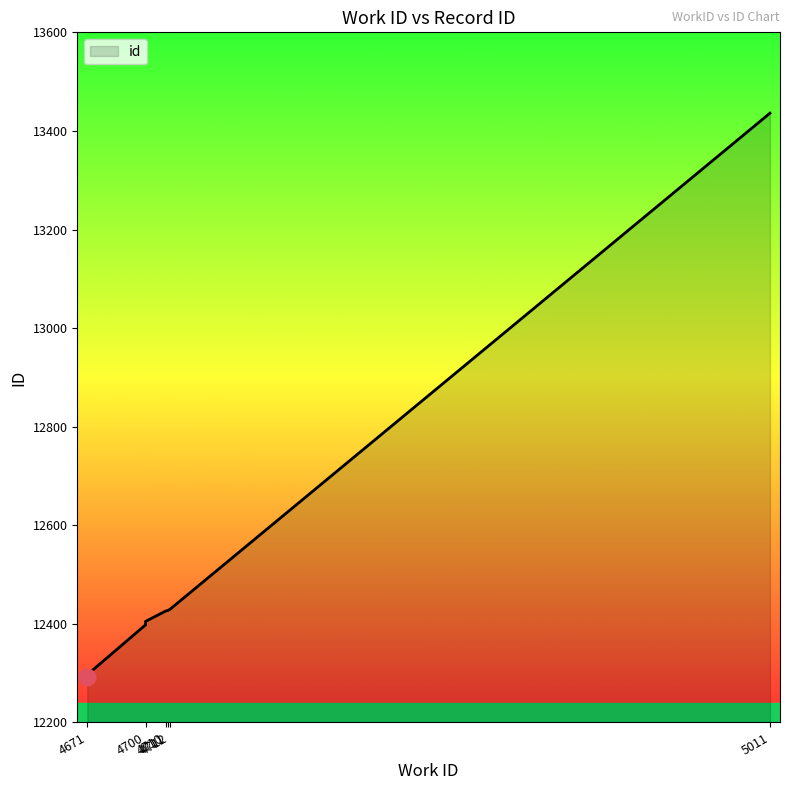

Where is the data nearest to the value 12864?

8